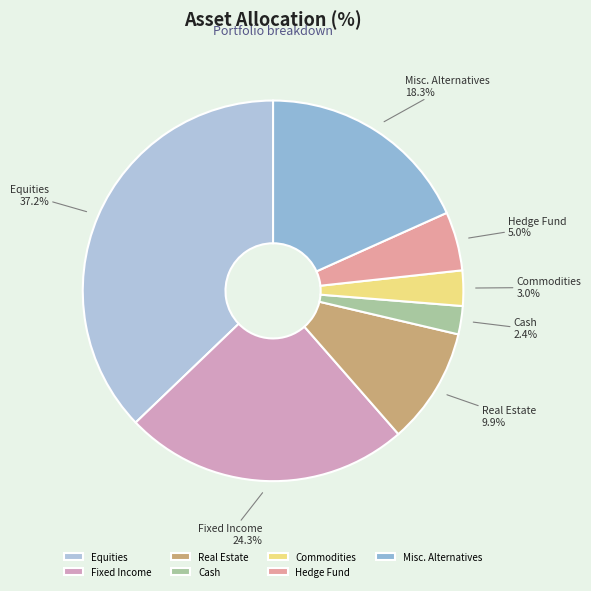

To the nearest percent, what portion does Commodities represent?

3%